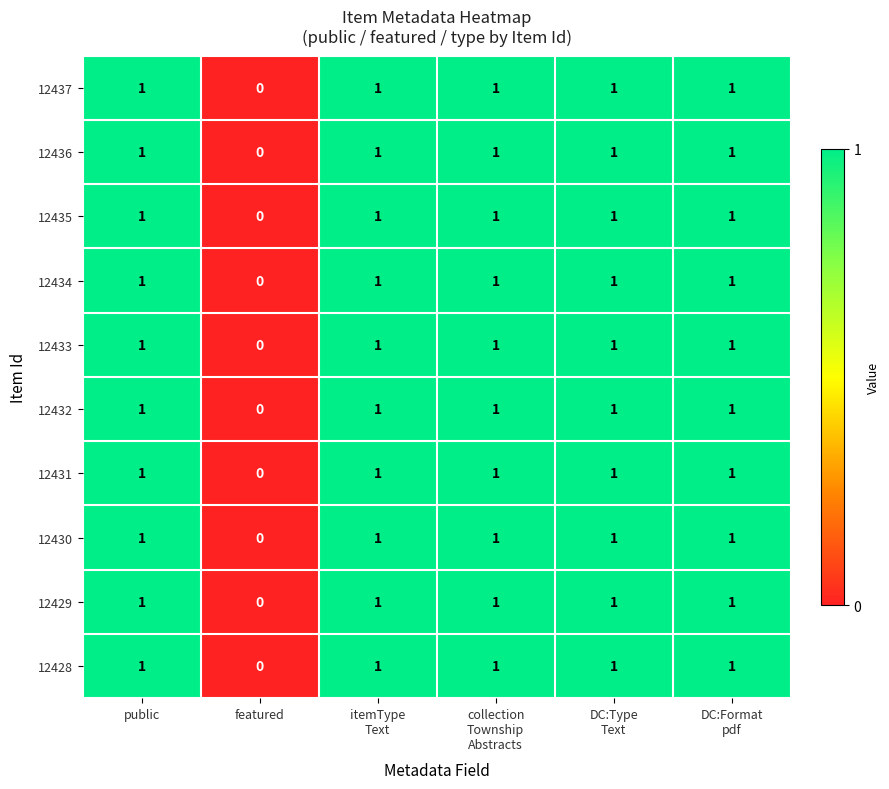

Count the number of categories in the chart.

6